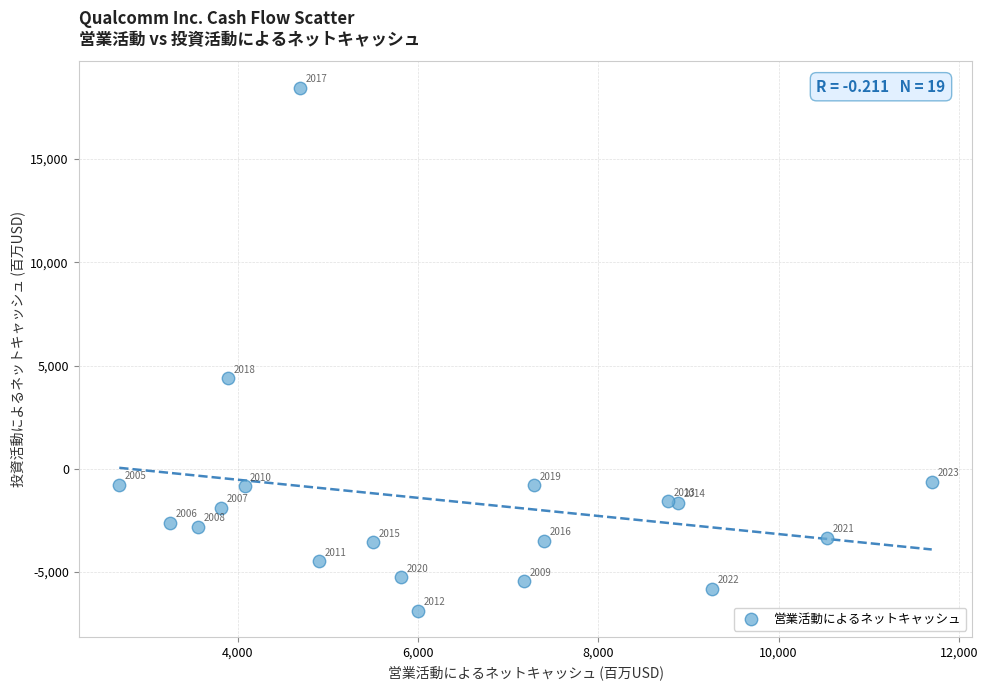

What is the range of Y values (max minus min)?

25340